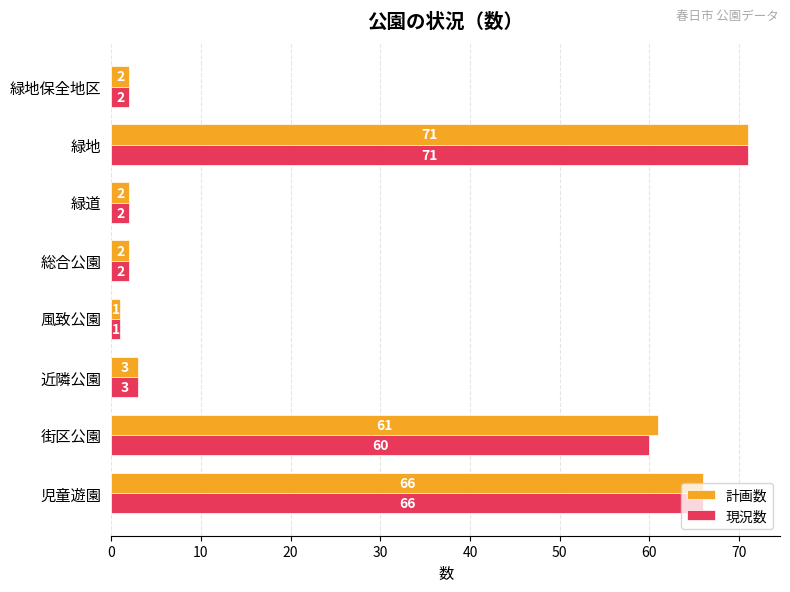

What is the greatest value displayed?

71